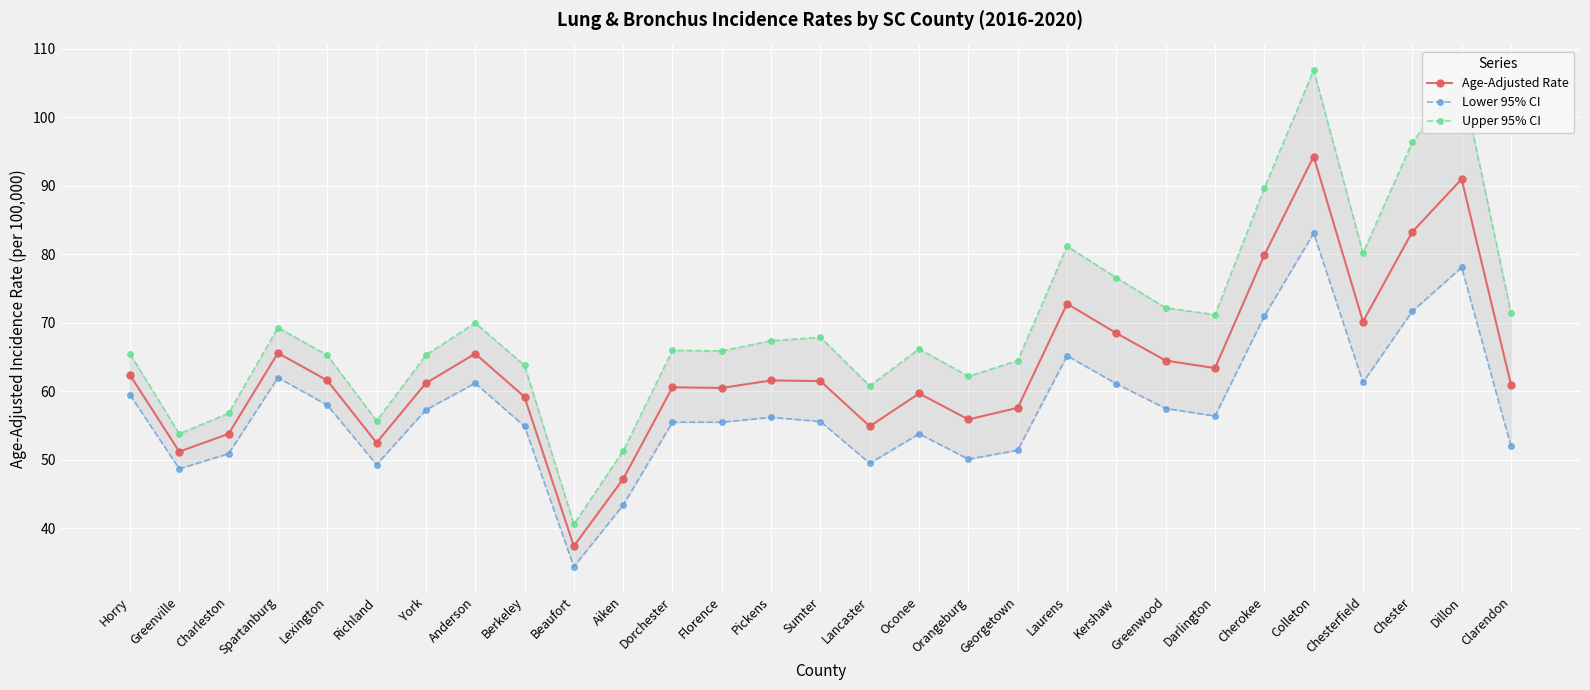

At which label does Age-Adjusted Rate first exceed 61?

Horry